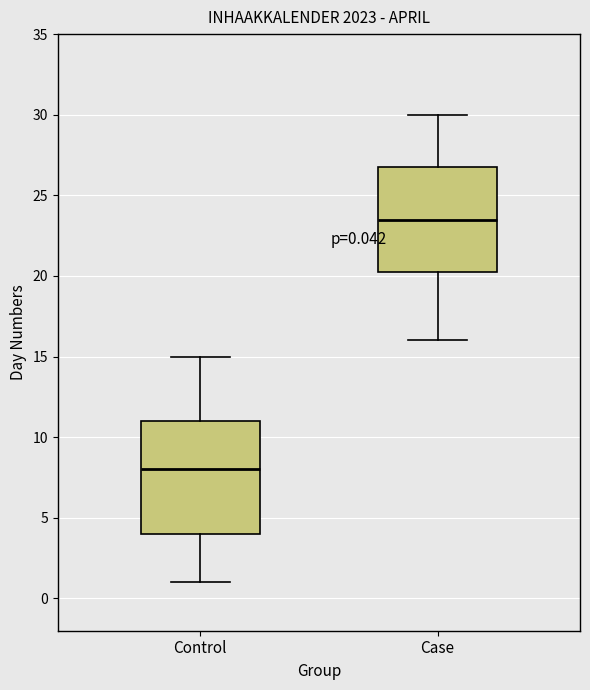

Comparing the boxes themselves (not the whiskers), which one is the tallest?

Control